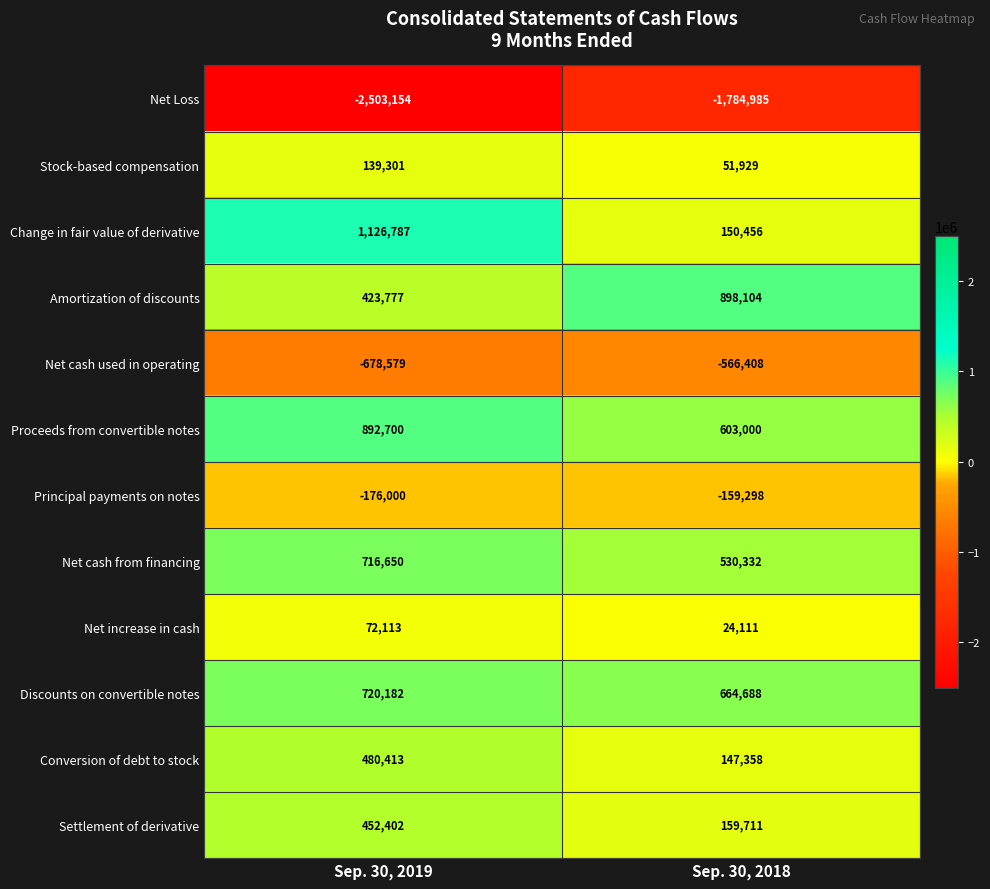

Rank the categories by Net increase in cash value from highest to lowest.

Sep. 30, 2019, Sep. 30, 2018